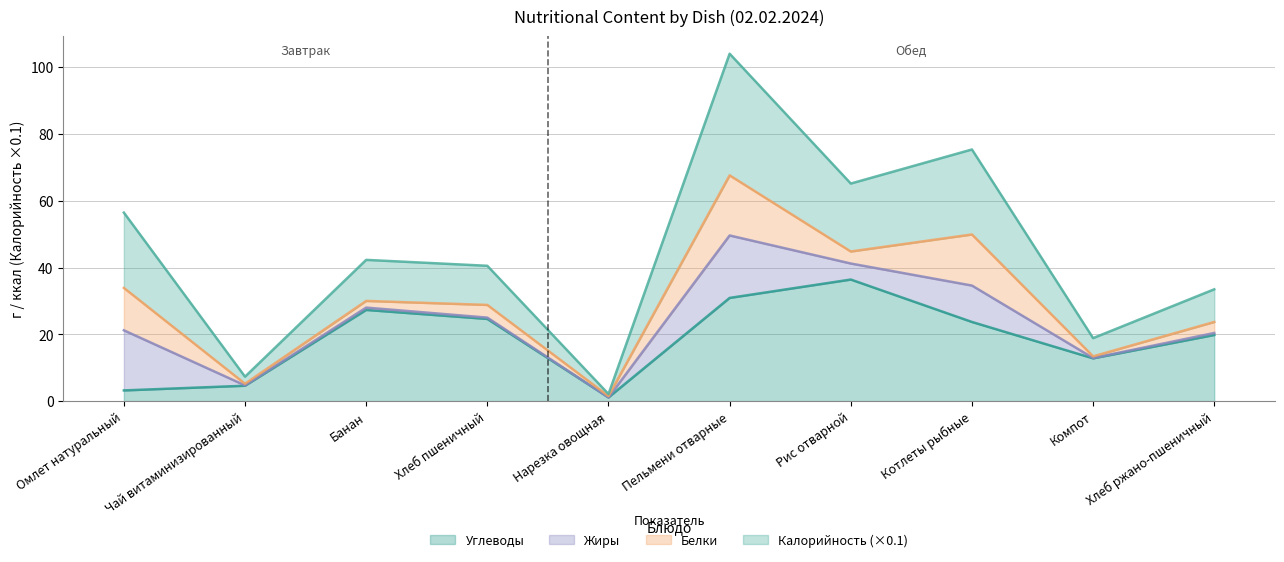

What is the sum of the Углеводы values at Чай витаминизированный and Омлет натуральный?

7.8